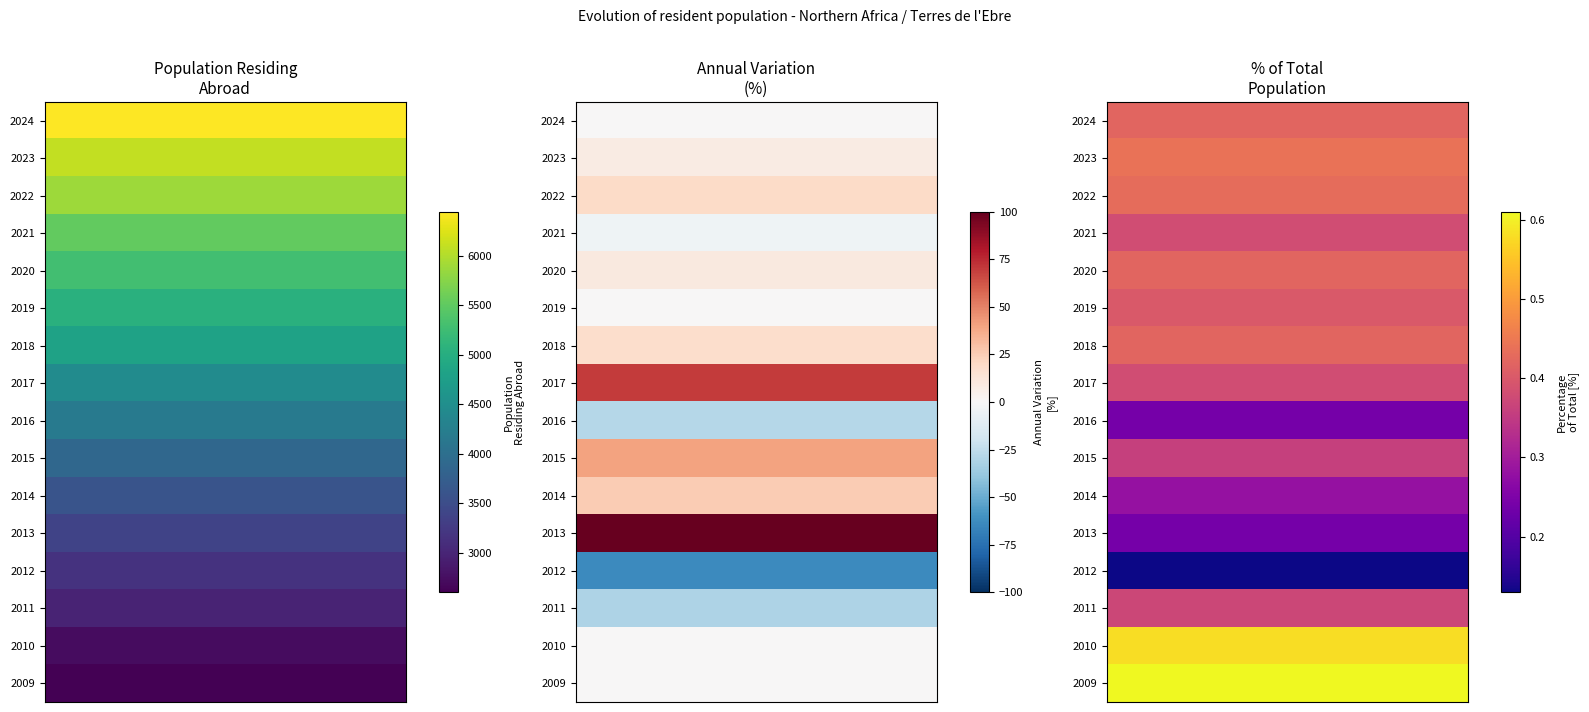

Reading right to left, list all the values displayed in this chart.

2024: 4=0.0	3=0.0	2=0.4	1=27.0	0=6443.0
2023: 4=8.0	3=2.0	2=0.4	1=27.0	0=6083.0
2022: 4=19.1	3=4.0	2=0.4	1=25.0	0=5876.0
2021: 4=-4.5	3=-1.0	2=0.4	1=21.0	0=5521.0
2020: 4=10.0	3=2.0	2=0.4	1=22.0	0=5278.0
2019: 4=0.0	3=0.0	2=0.4	1=20.0	0=5040.0
2018: 4=17.6	3=3.0	2=0.4	1=20.0	0=4813.0
2017: 4=70.0	3=7.0	2=0.4	1=17.0	0=4462.0
2016: 4=-28.6	3=-4.0	2=0.2	1=10.0	0=4179.0
2015: 4=40.0	3=4.0	2=0.4	1=14.0	0=3881.0
2014: 4=25.0	3=2.0	2=0.3	1=10.0	0=3605.0
2013: 4=100.0	3=4.0	2=0.2	1=8.0	0=3376.0
2012: 4=-63.6	3=-7.0	2=0.1	1=4.0	0=3164.0
2011: 4=-31.2	3=-5.0	2=0.4	1=11.0	0=2980.0
2010: 4=0.0	3=0.0	2=0.6	1=16.0	0=2736.0
2009: 4=0.0	3=0.0	2=0.6	1=16.0	0=2602.0